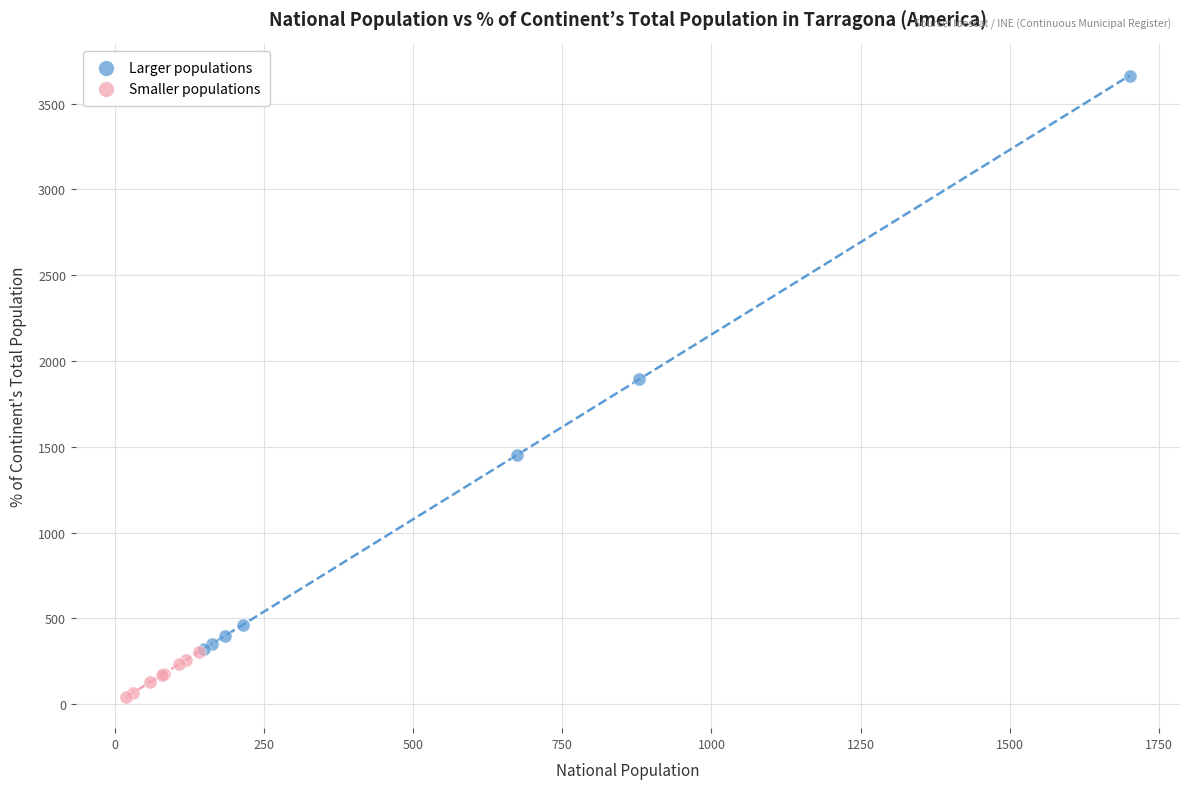

Which series contains the highest Y value?

Larger populations